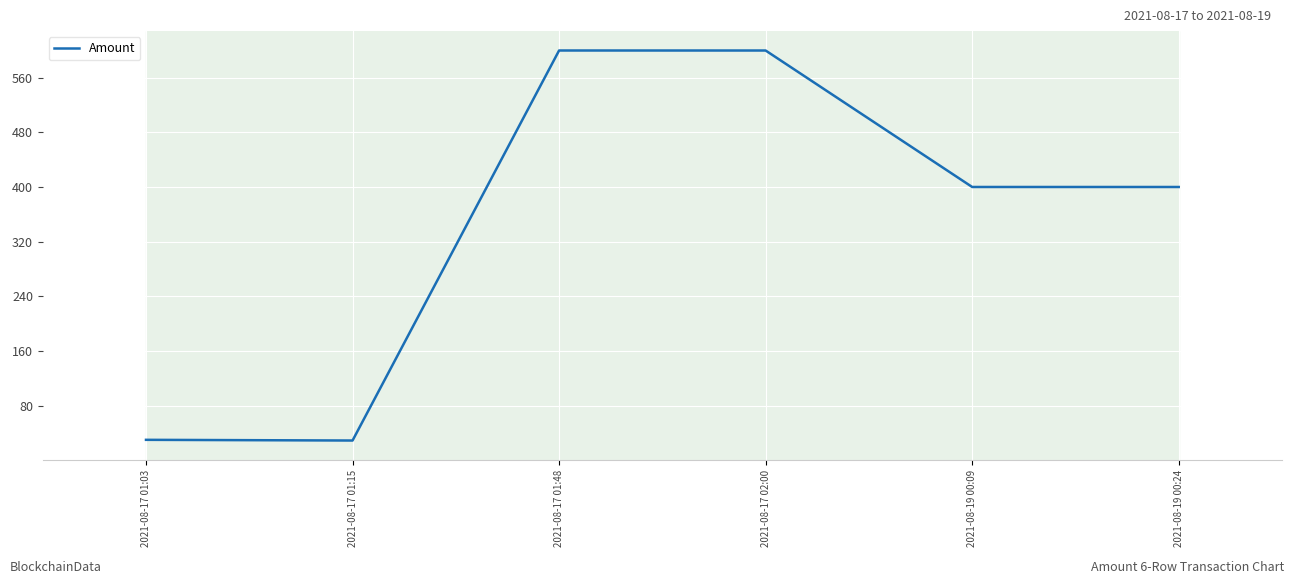

What is the maximum value shown in the chart?

600.0